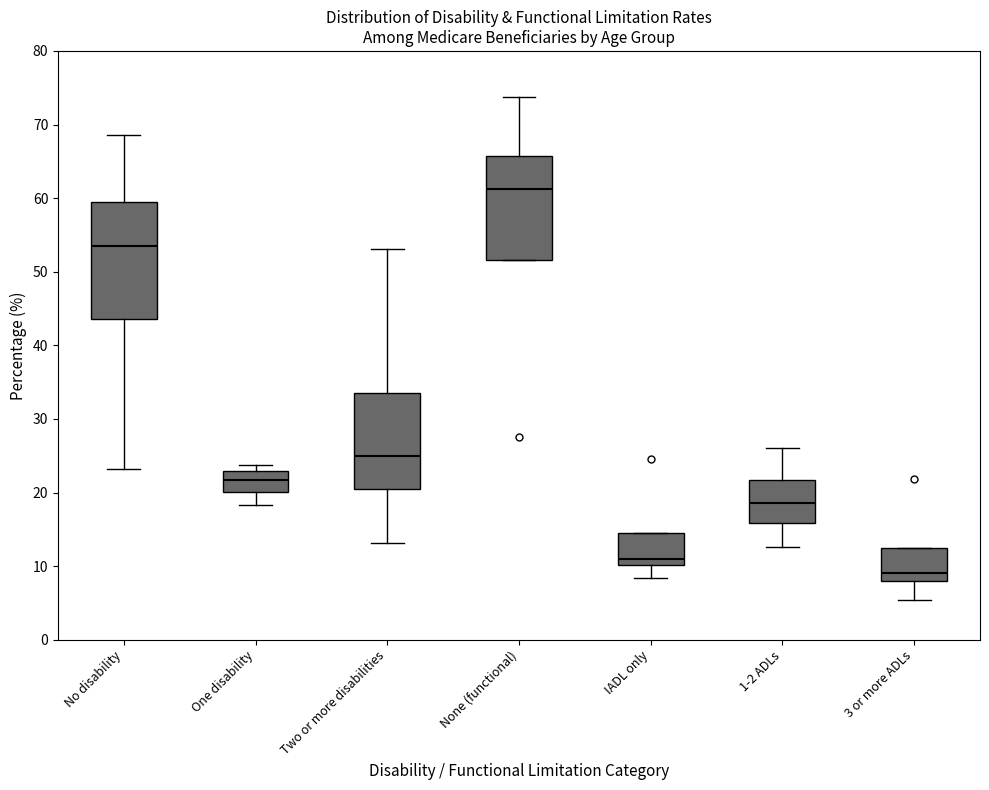

Reading left to right, read every box against the y-axis: the position of its median line, the range the box covers, and the ends of its whiskers. The values are not printed on the chart, so give them approximately, as read against the axis.

No disability: median 53, box 44 to 60, whiskers 23 to 69
One disability: median 22, box 20 to 23, whiskers 18 to 24
Two or more disabilities: median 25, box 20 to 34, whiskers 13 to 53
None (functional): median 61, box 52 to 66, whiskers 52 to 74
IADL only: median 11, box 10 to 15, whiskers 8 to 15
1-2 ADLs: median 19, box 16 to 22, whiskers 13 to 26
3 or more ADLs: median 9, box 8 to 12, whiskers 5 to 12